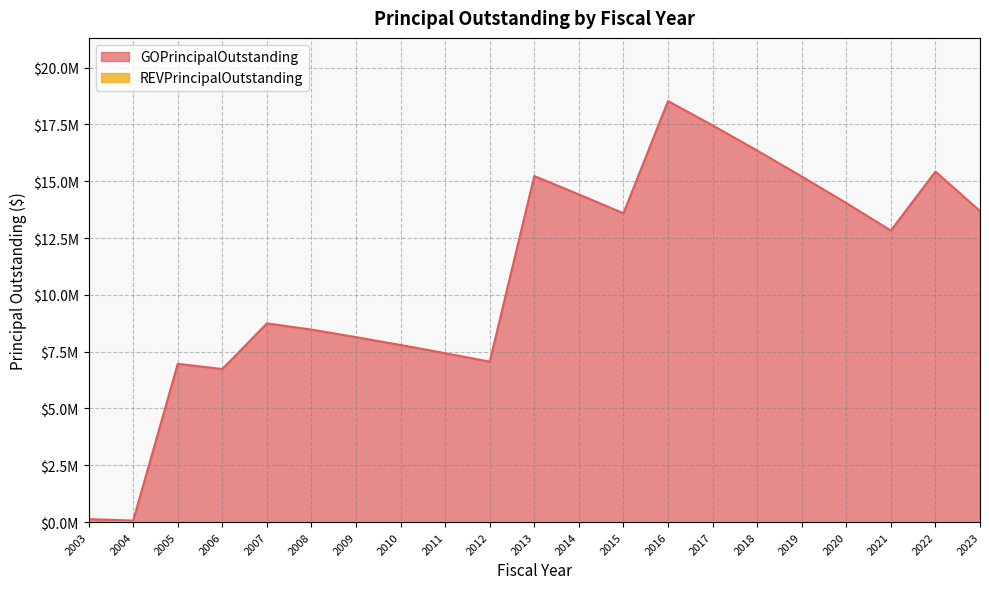

The chart shows a value of 6460108 at 2018. True or false?

False